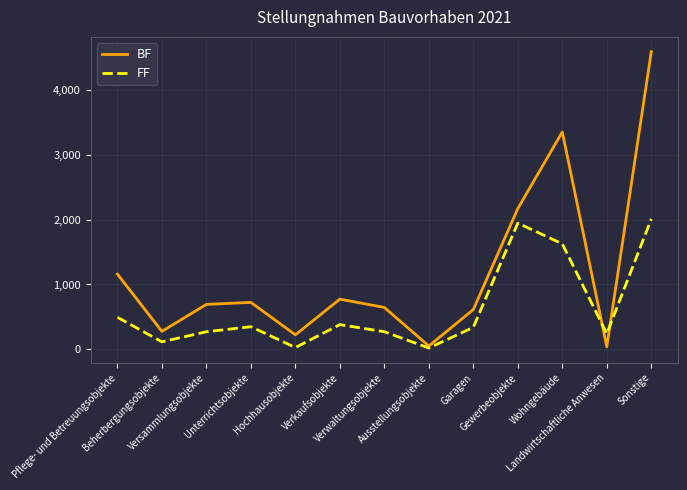

What value does the FF series have at Gewerbeobjekte, to the nearest 100?

1900